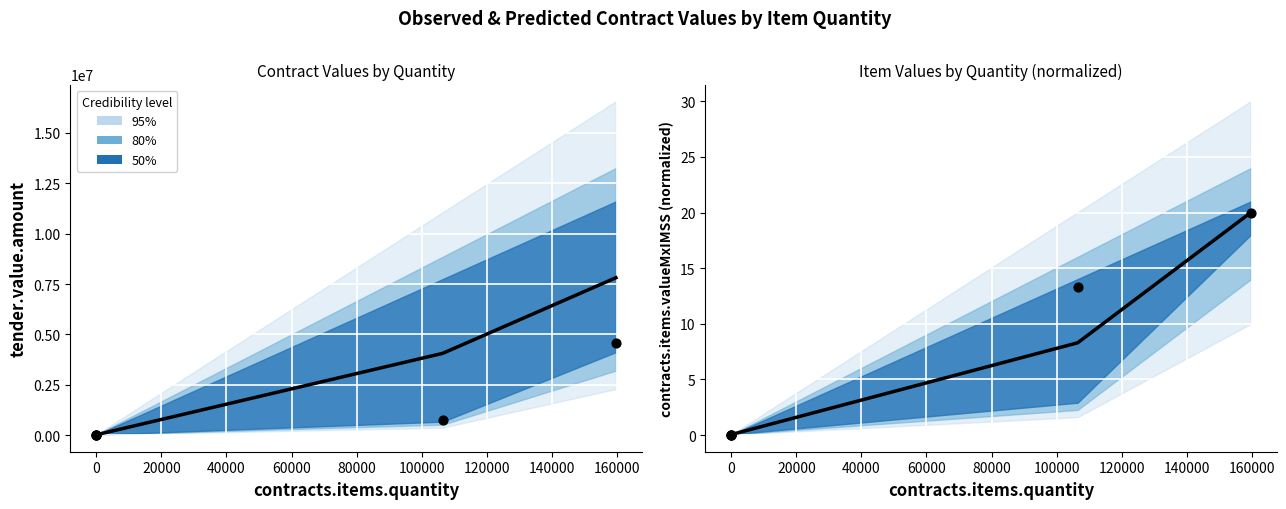

Is the value of Predicted at 20000 greater than the value of Observed at 20000?

Yes